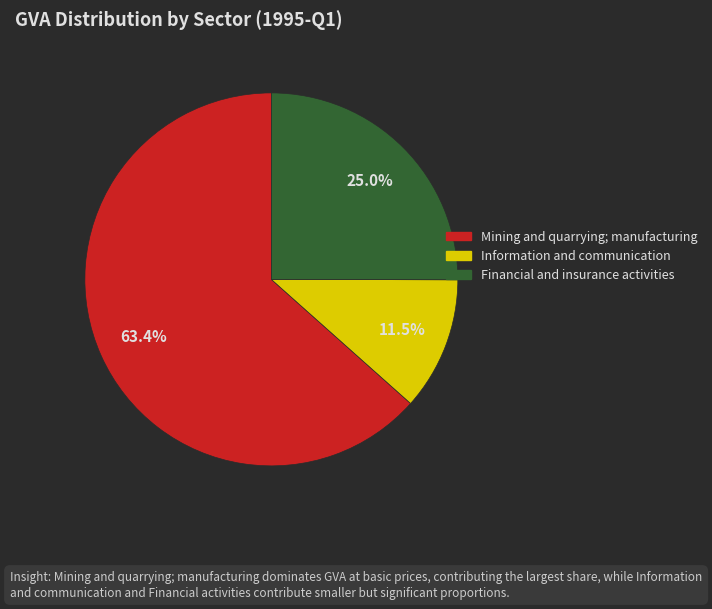

To the nearest percent, what is the average slice percentage?

33%